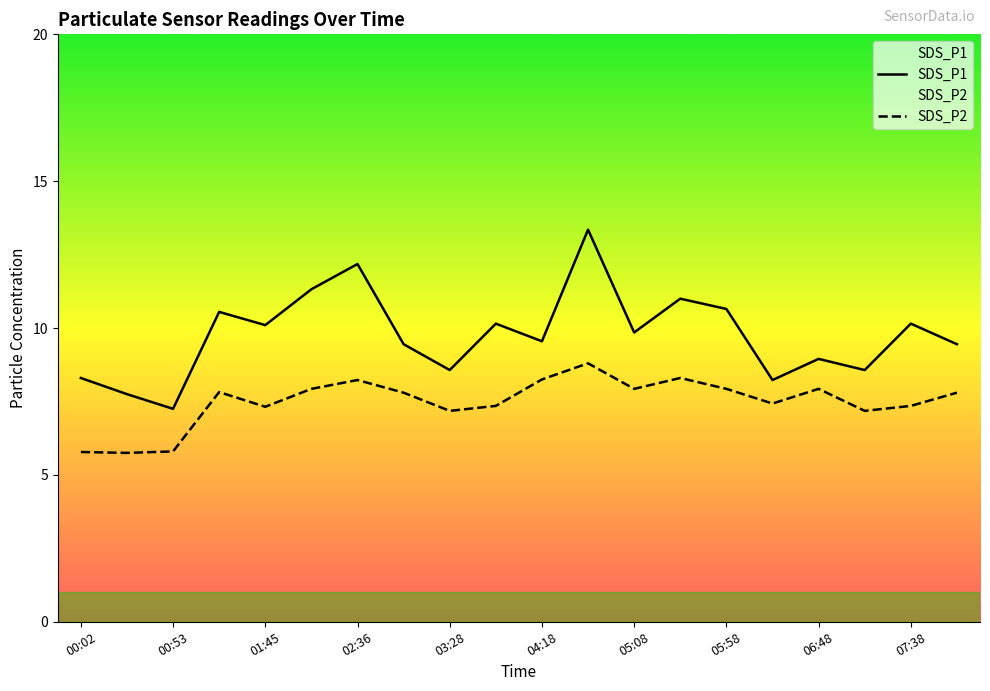

How many distinct data groups are displayed?

2